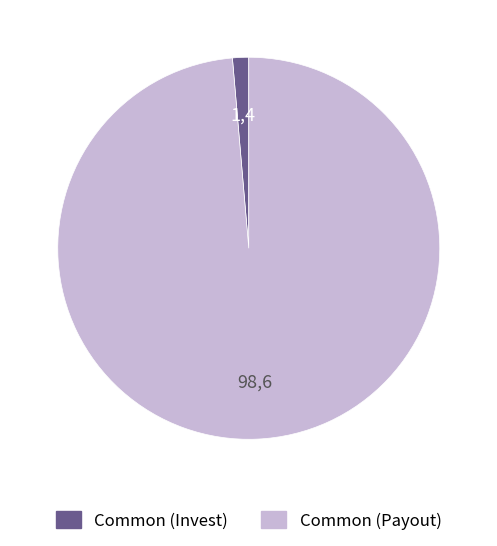

Is there any slice that represents more than half of the pie?

Yes